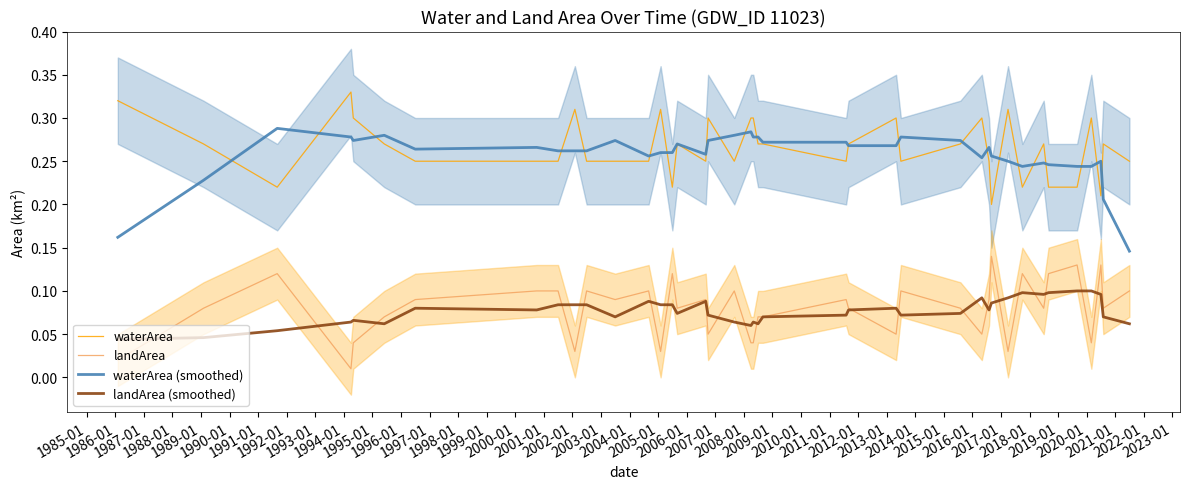

At how many categories does at least one series exceed 0?

40